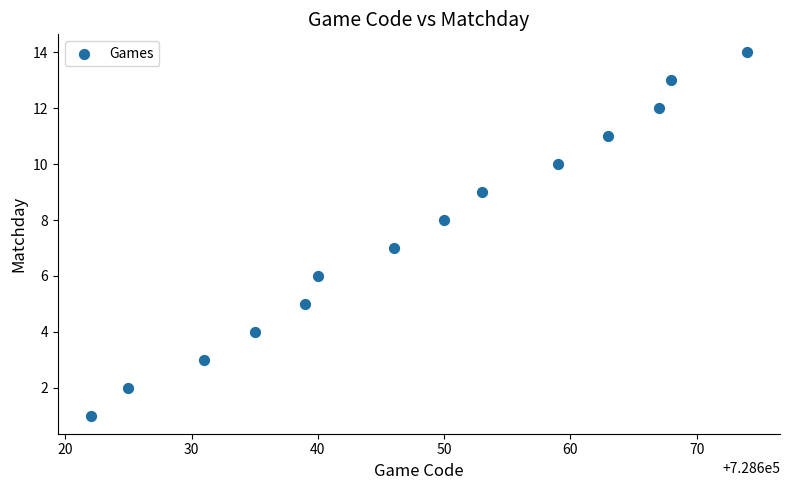

What is the range of Y values (max minus min)?

13